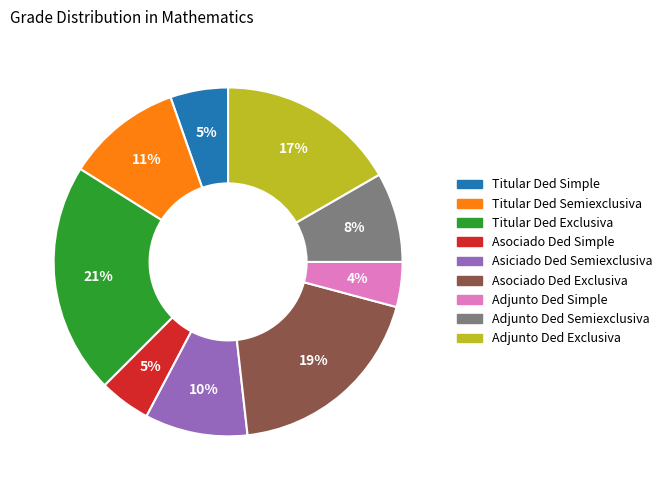

To the nearest percent, what is the difference between the Titular Ded Simple and Adjunto Ded Simple slice percentages?

1%